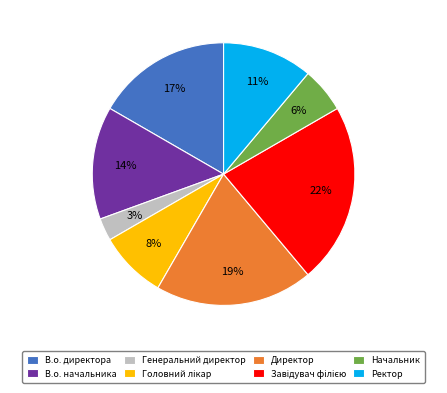

True or false: В.о. начальника accounts for 22% of the total.

False